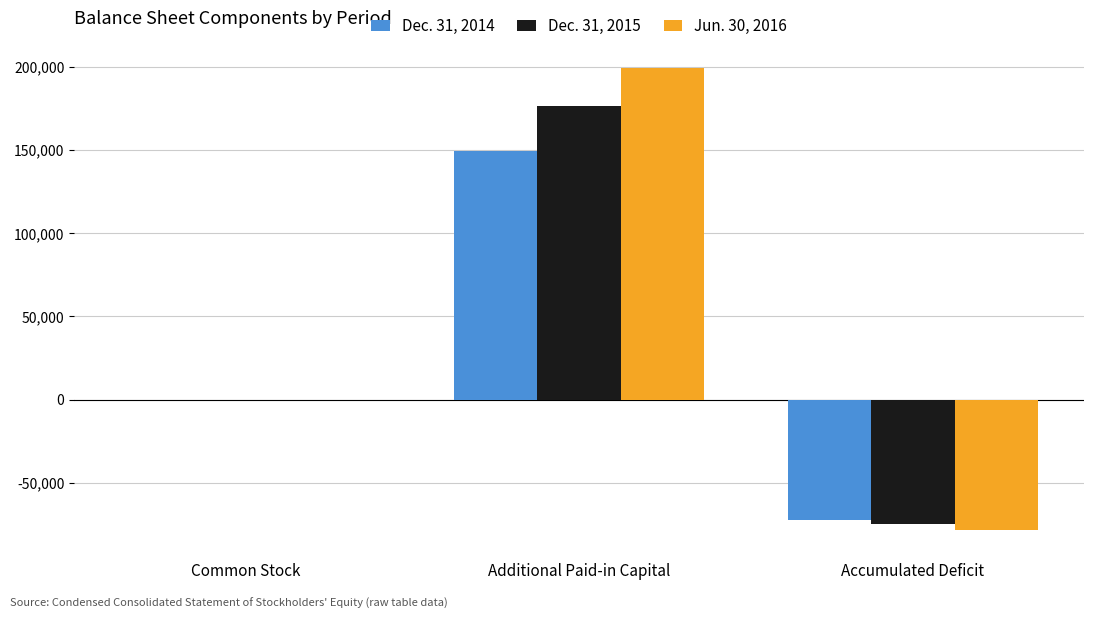

What is the total value across all series at Accumulated Deficit?

-225380